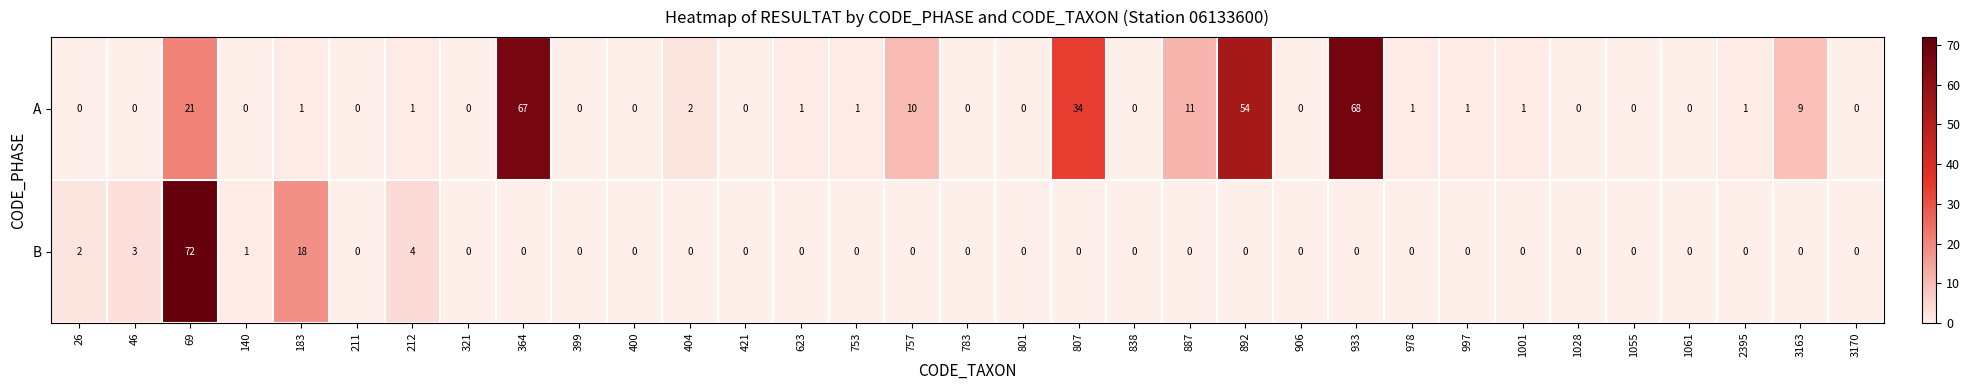

What is the total value across all series at 26?

2